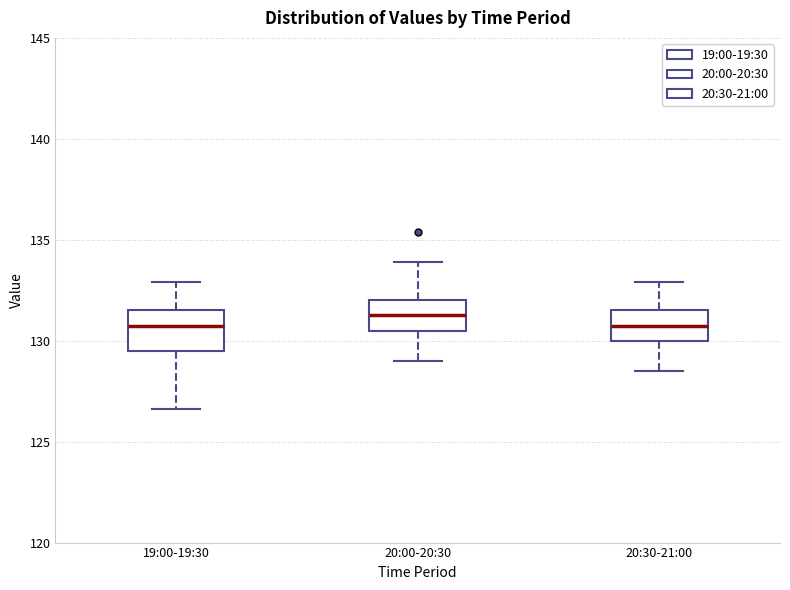

Reading left to right, transcribe this box plot: for each box, give where its median line is, the range the box spans, and where its two whiskers end, as read against the y-axis. The values are not printed on the chart, so give them approximately, as read against the axis.

19:00-19:30: median 131.0, box 129.5 to 131.5, whiskers 126.5 to 133.0
20:00-20:30: median 131.5, box 130.5 to 132.0, whiskers 129.0 to 134.0
20:30-21:00: median 131.0, box 130.0 to 131.5, whiskers 128.5 to 133.0